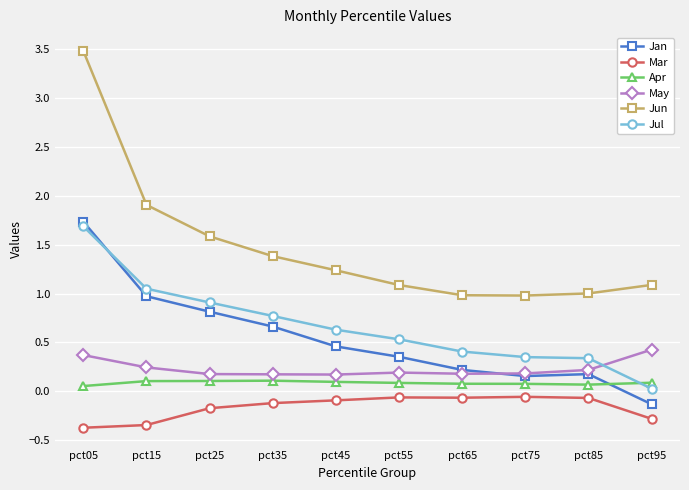

What is the difference between the highest and lowest values at pct35?

1.5